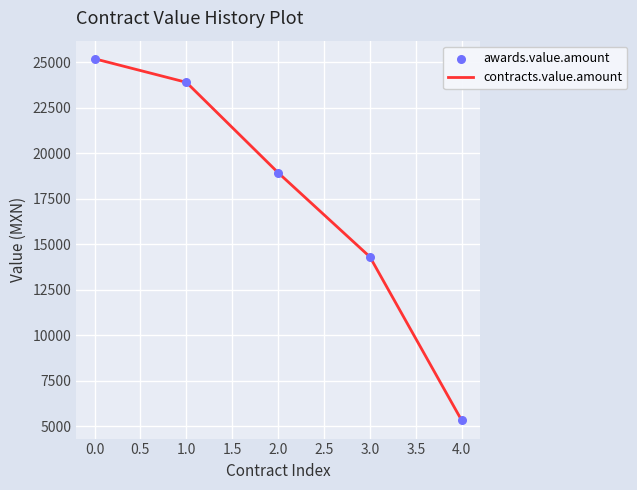

Approximately how many times larger is the value at 0.0 compared to 1.0?

1.1